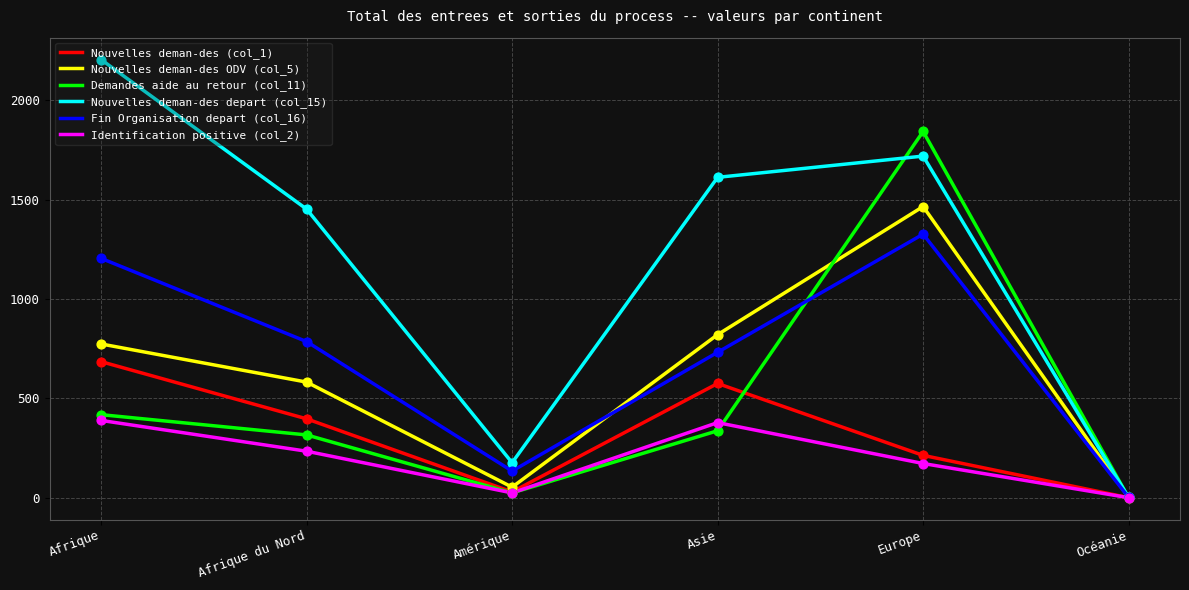

Which series has the largest total across all categories?

Nouvelles deman-des depart (col_15)